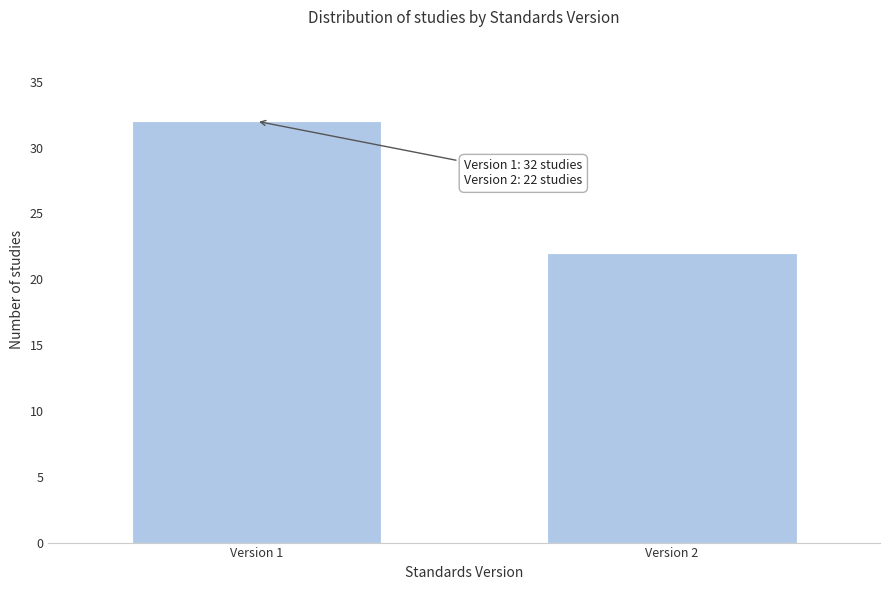

Reading right to left, what are all the values shown in this chart?

Version 2=22	Version 1=32